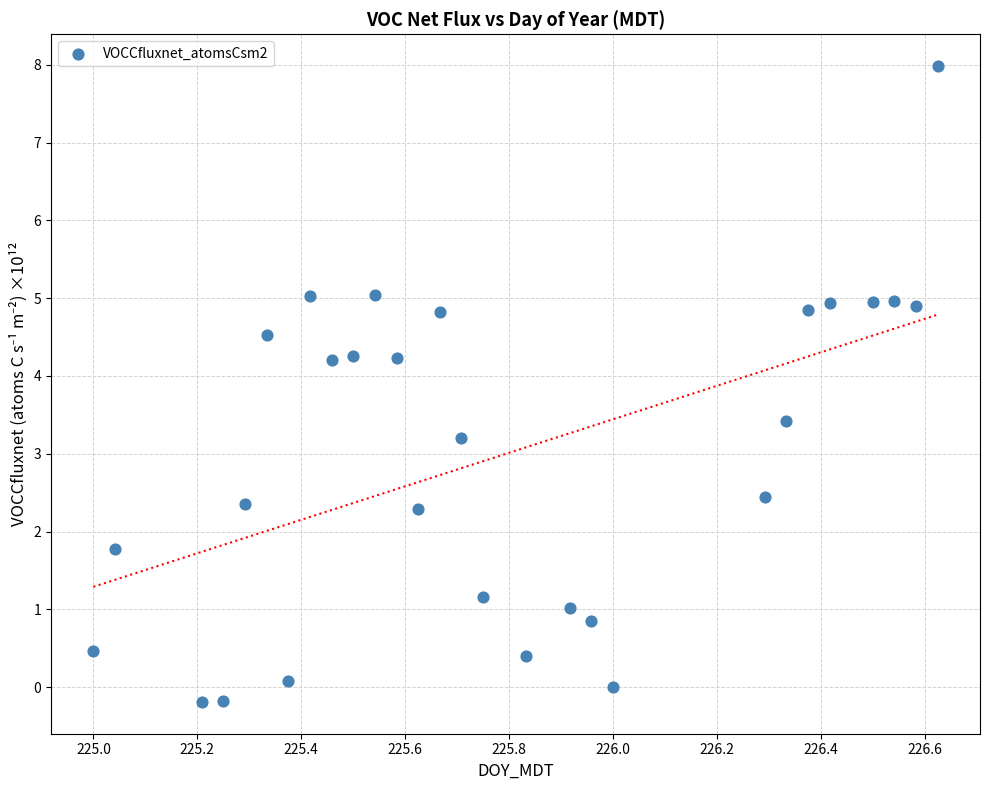

What is the range of Y values (max minus min)?

8.2